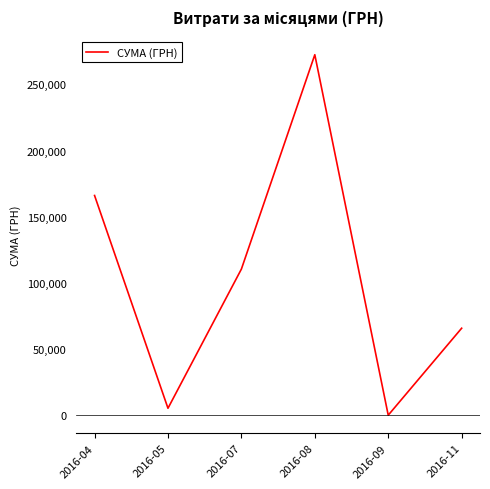

What is the change in value from 2016-04 to 2016-11?

-100271.8